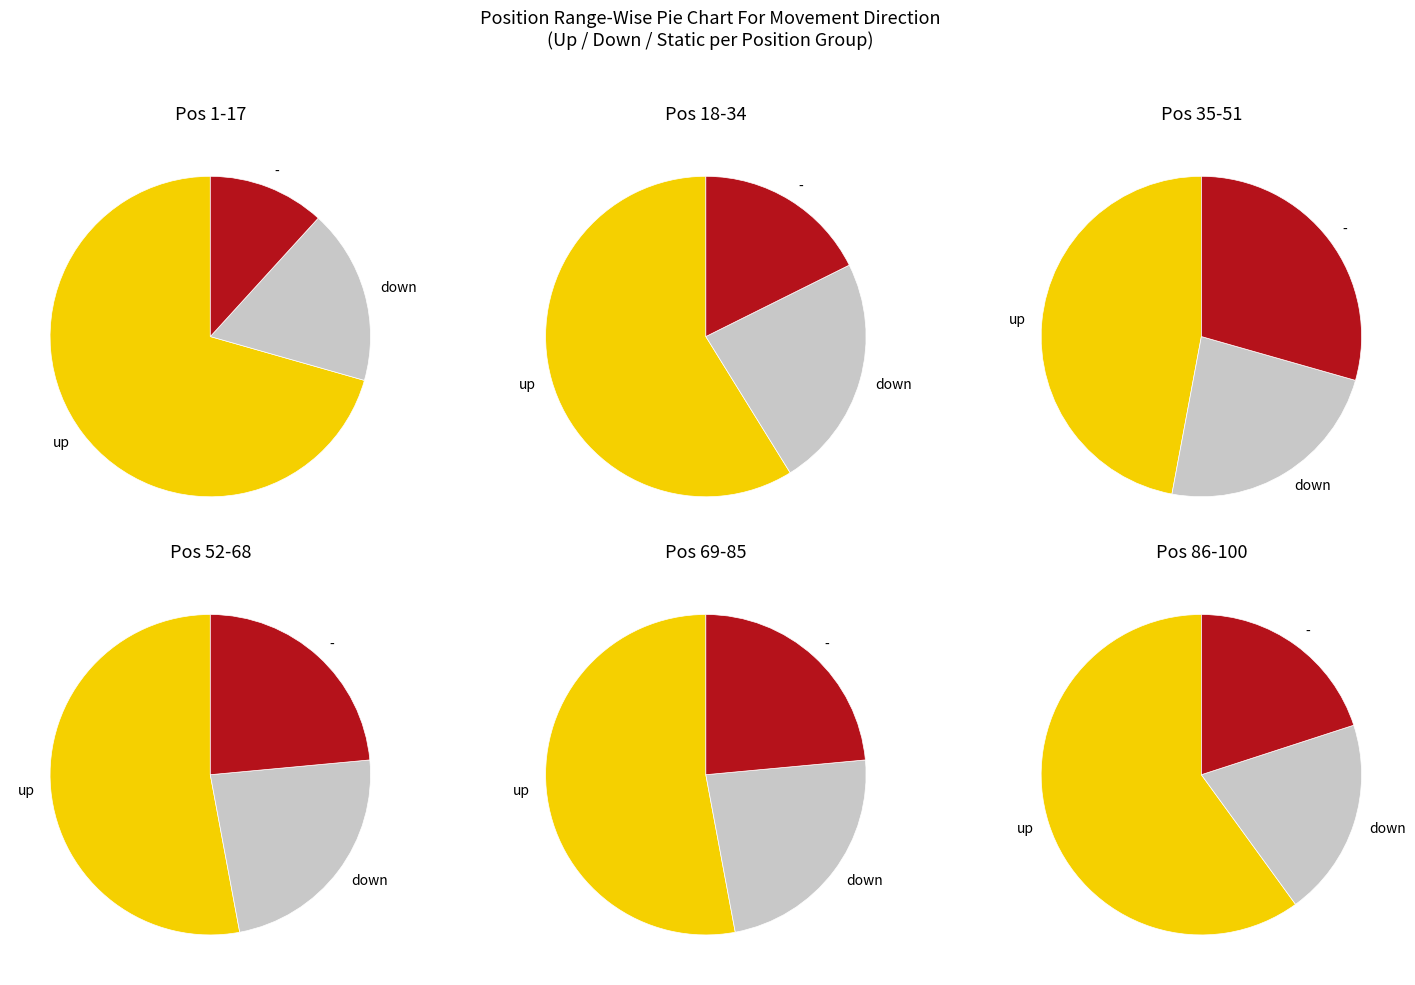

True or false: - accounts for 34% of the total.

False